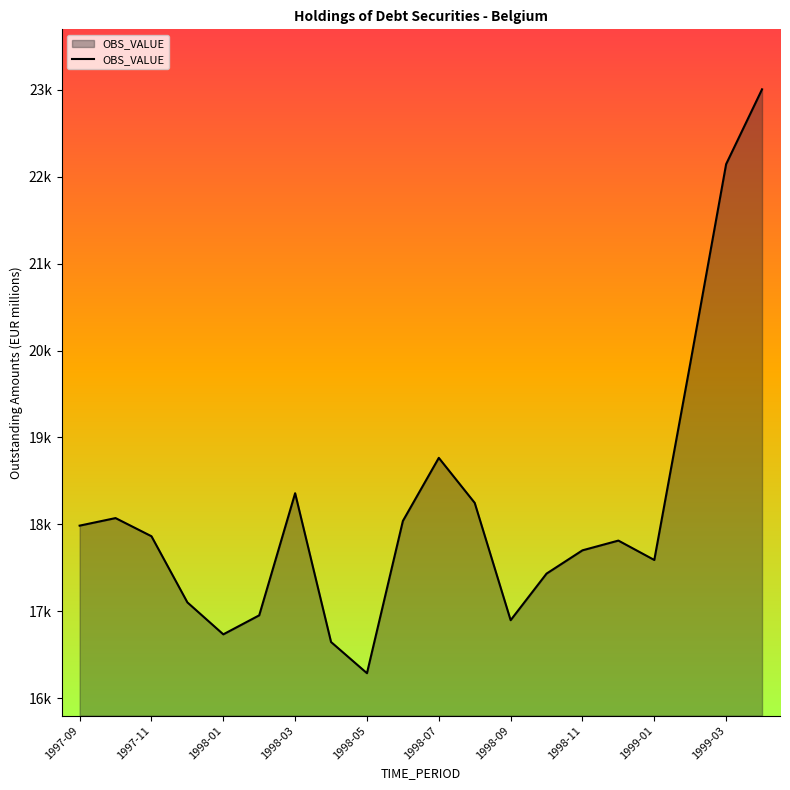

What is the smallest value displayed?

16287